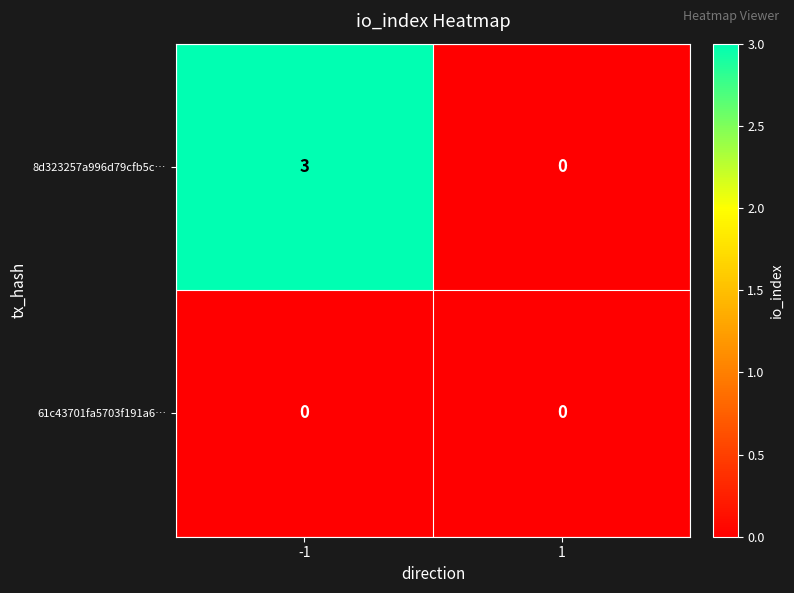

Which series has the largest total across all categories?

8d323257a996d79cfb5c…